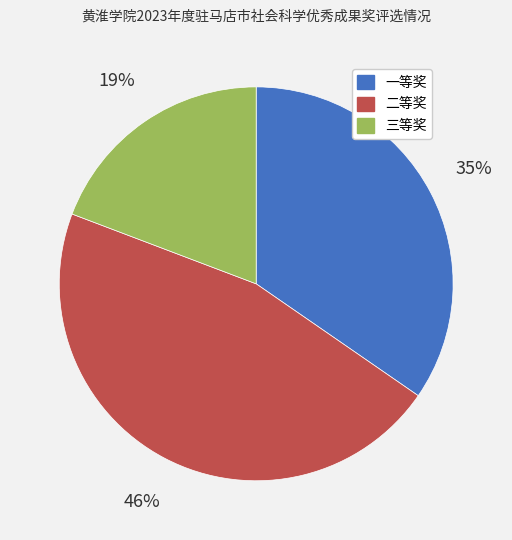

Is 二等奖 the majority of the pie?

No